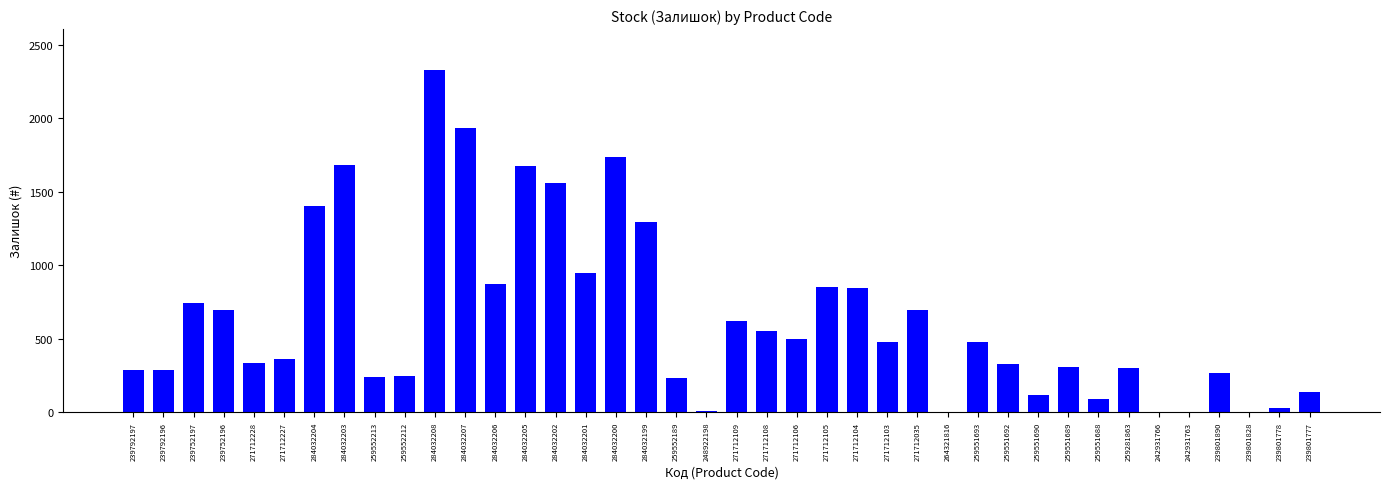

Are the bars horizontal?

No